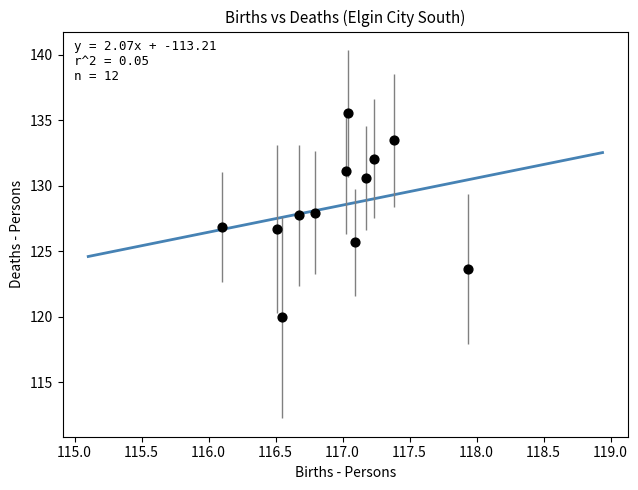

What is the average X value?

117.0